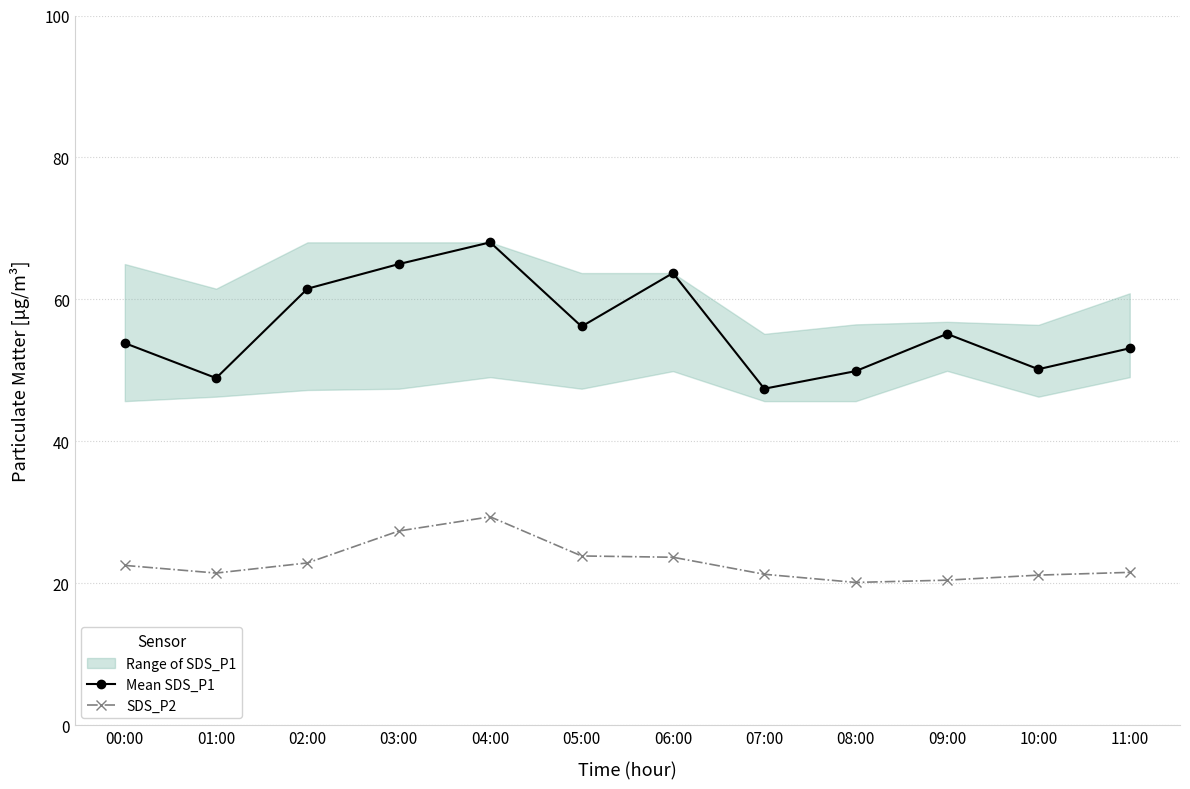

Rank the series by their average value, from highest to lowest.

Mean SDS_P1, SDS_P2